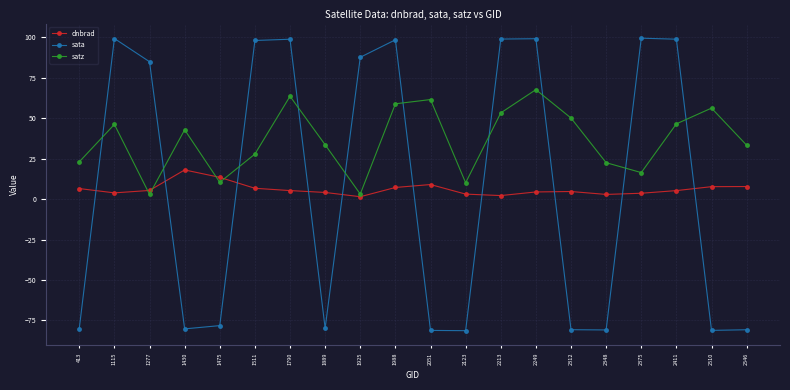

What is the highest value of the satz series?

67.7